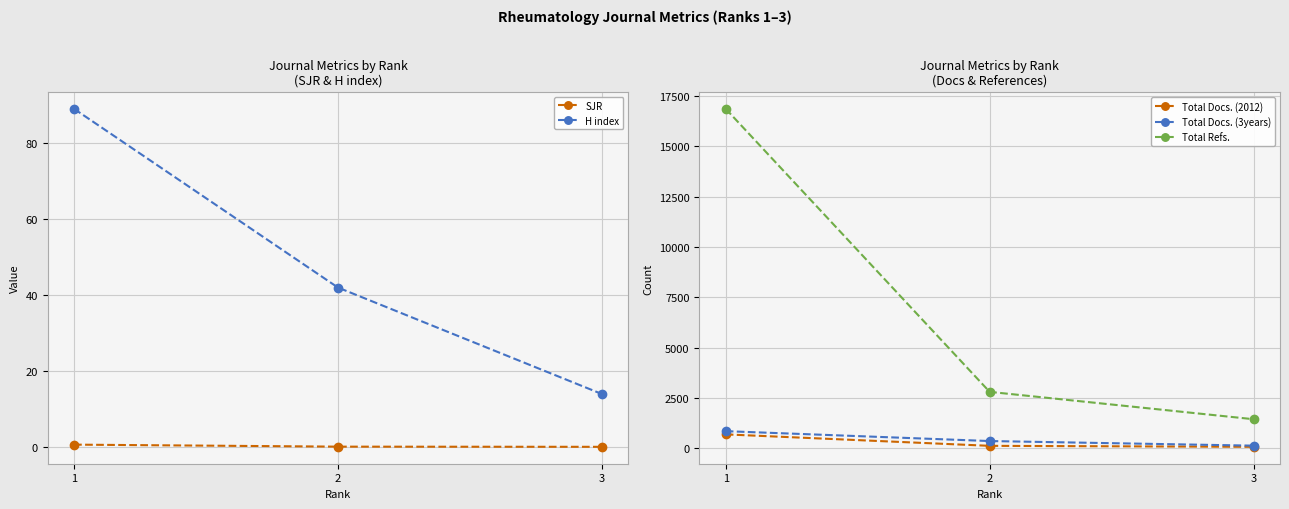

How many distinct data groups are displayed?

5